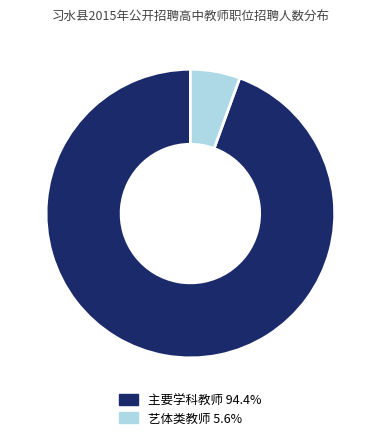

Is there a majority slice in this chart?

Yes